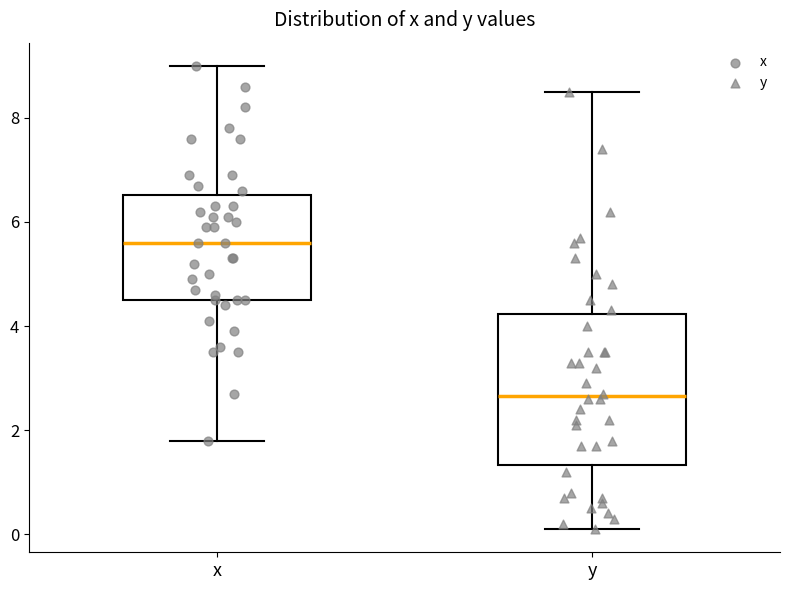

Where is the lower edge of the box for y on the y-axis? The values are not printed on the chart, so give them approximately, as read against the axis.

1.4